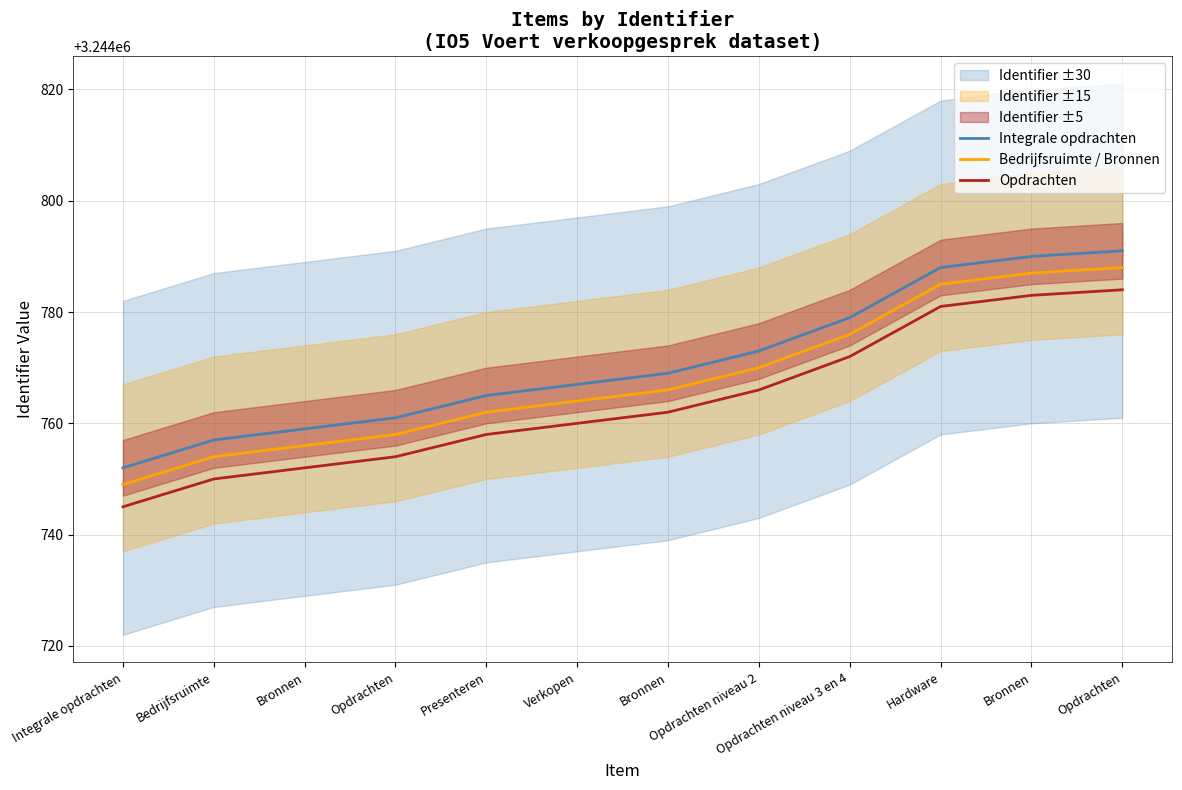

True or false: Integrale opdrachten and Bedrijfsruimte / Bronnen cross at least once.

False